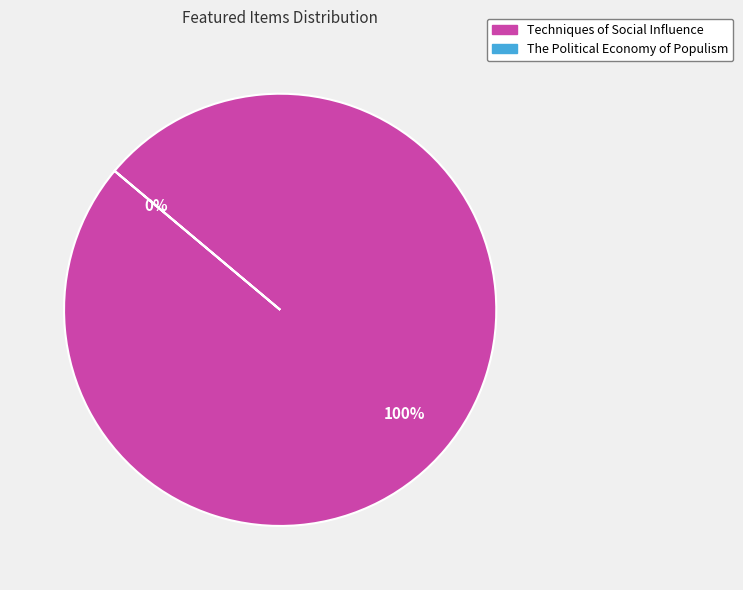

Which slice represents more than half of the pie?

Techniques of Social Influence